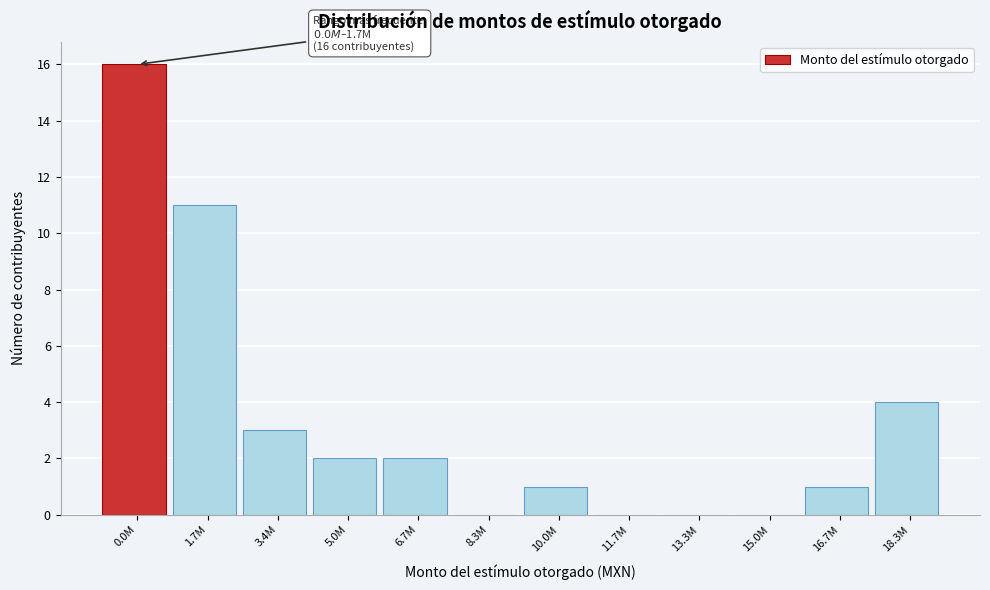

Reading left to right, list all the values displayed in this chart.

0.0M=16	1.7M=11	3.4M=3	5.0M=2	6.7M=2	8.3M=0	10.0M=1	11.7M=0	13.3M=0	15.0M=0	16.7M=1	18.3M=4